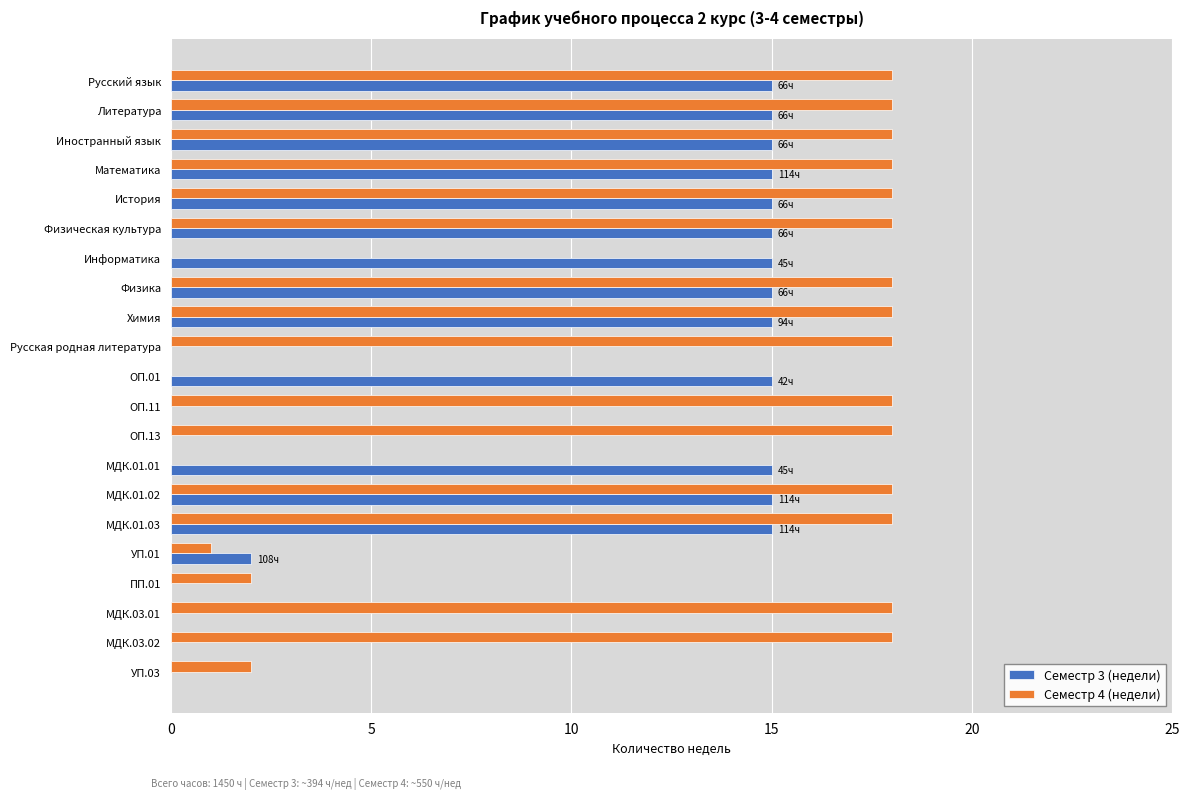

What is the highest value of the Семестр 3 (недели) series?

15